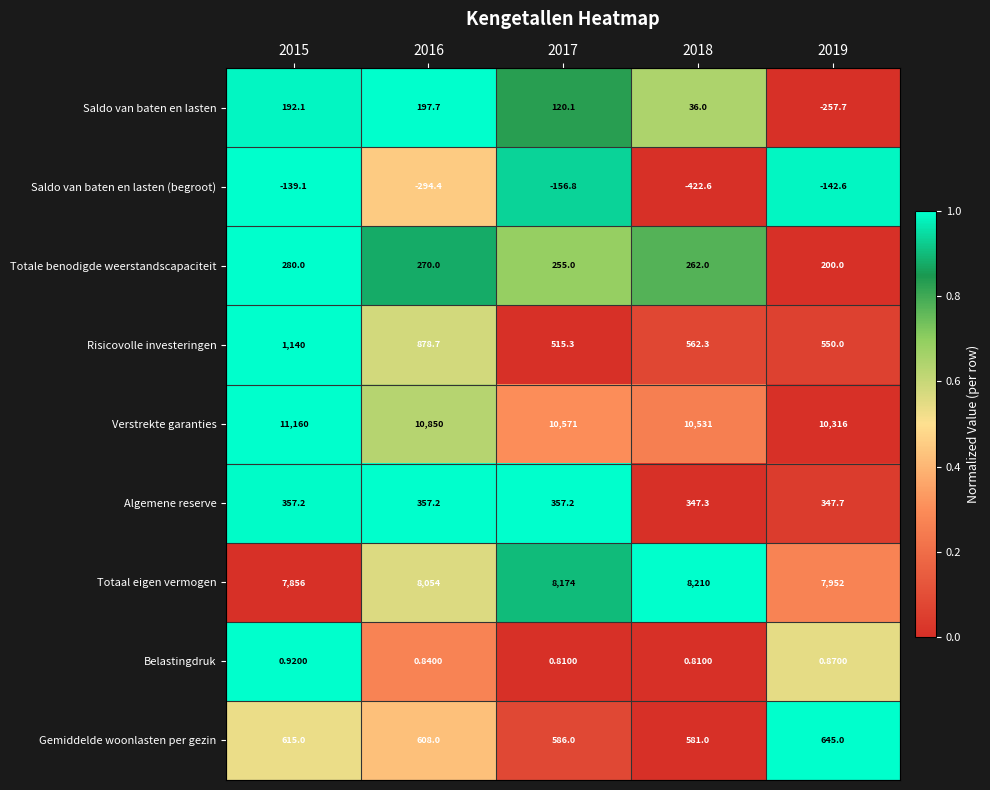

What is the total value across all series at 2019?

19611.3